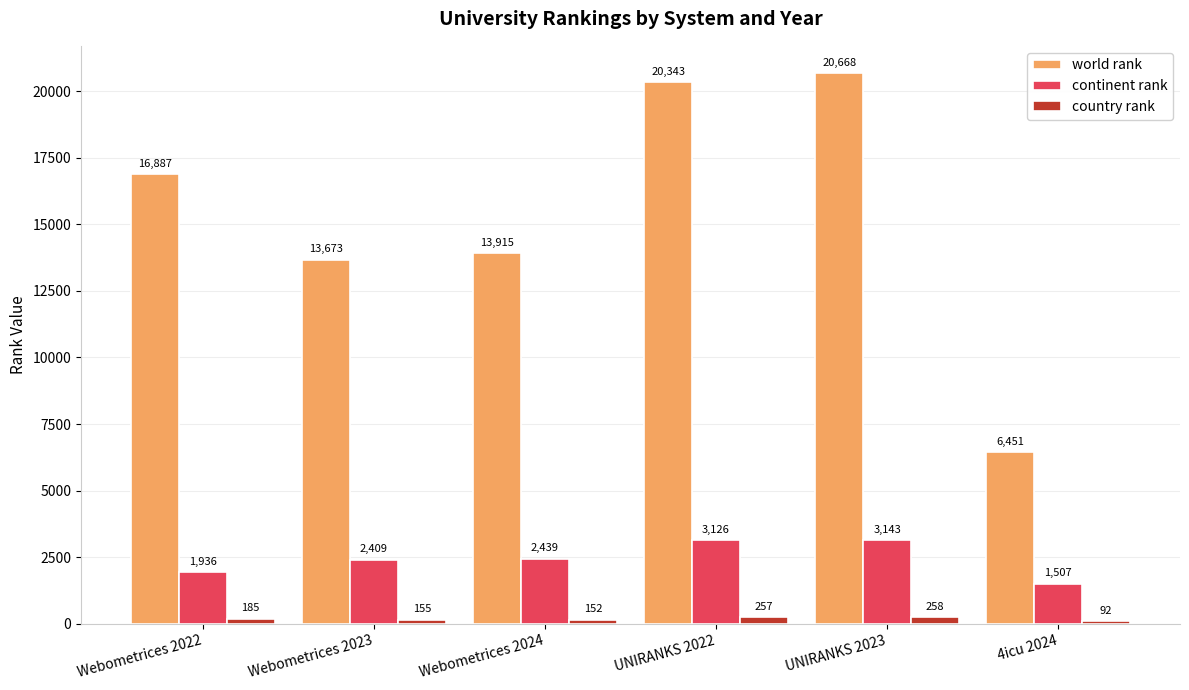

The world rank series shows 16887 at Webometrices 2022. True or false?

True